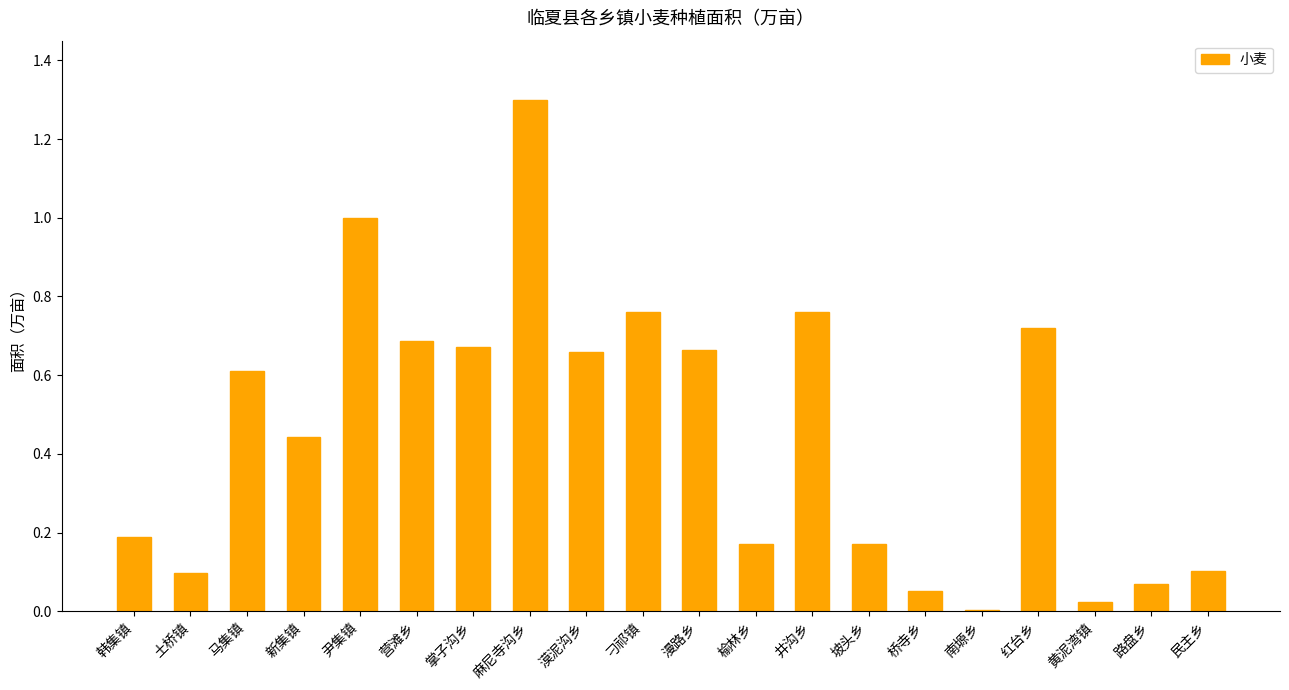

What is the sum of all values?

9.2